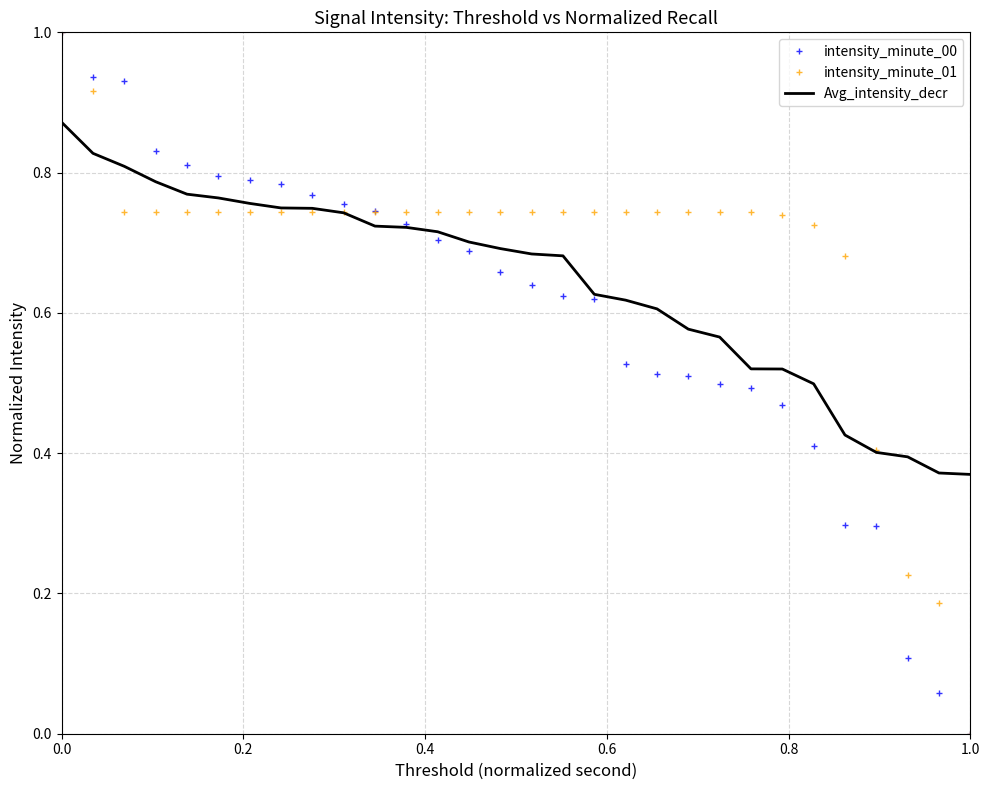

How many distinct data groups are displayed?

3